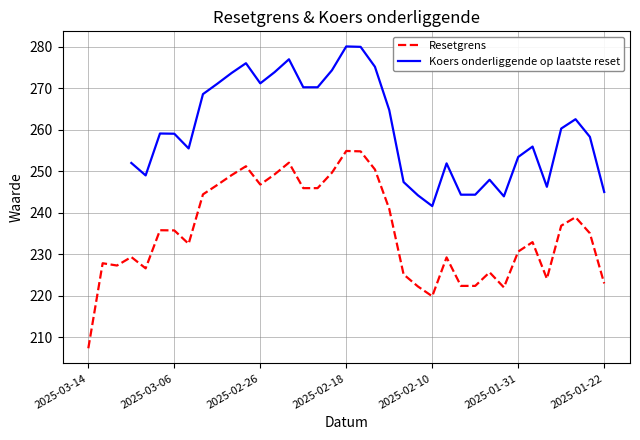

At which category does the chart reach its minimum across all series?

2025-03-14